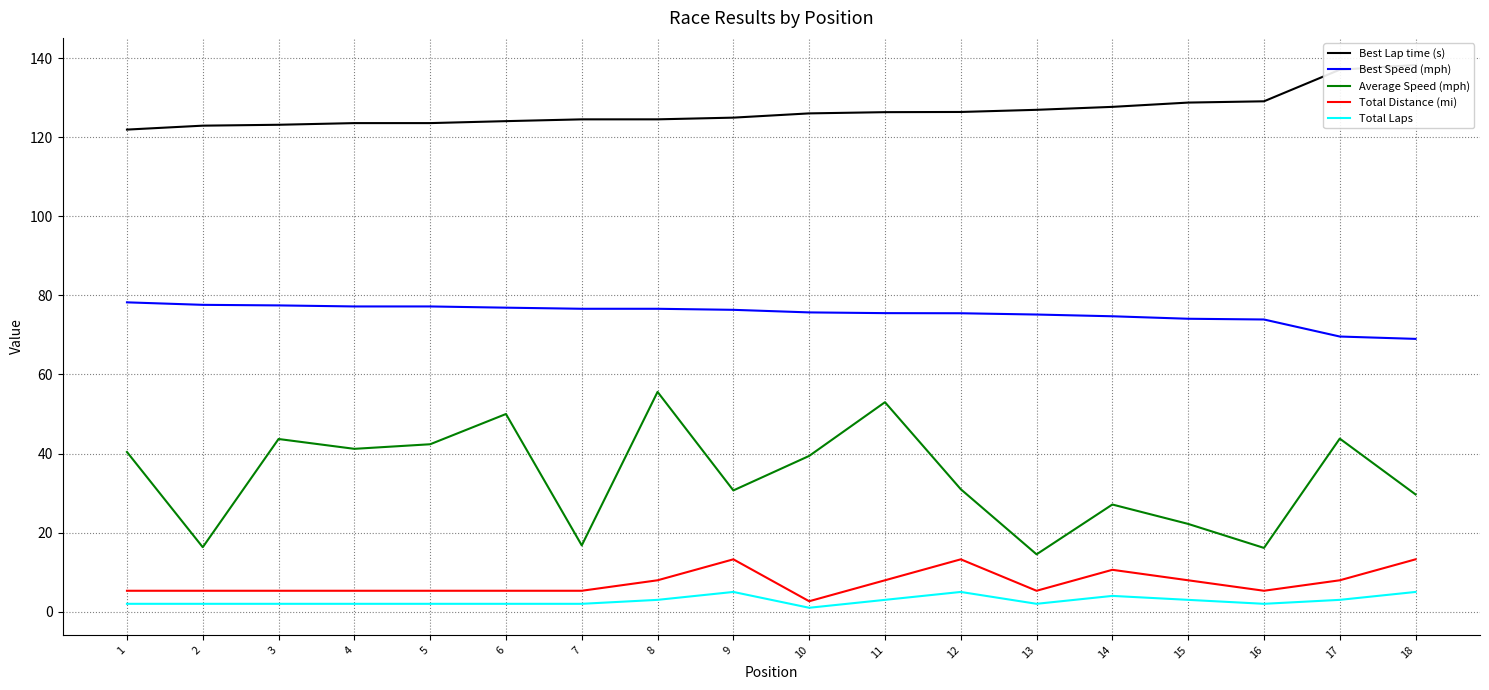

Rank the categories by Total Distance (mi) value from lowest to highest.

10, 1, 2, 3, 4, 5, 6, 7, 13, 16, 8, 11, 15, 17, 14, 9, 12, 18